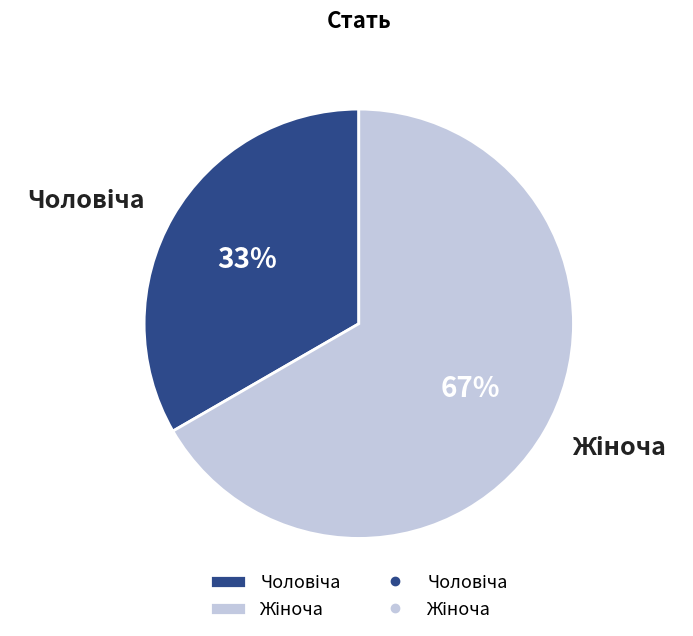

Is there any slice that represents more than half of the pie?

Yes